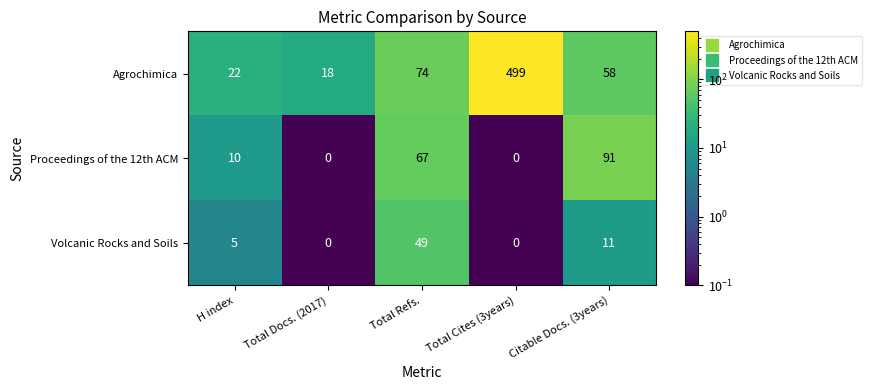

At how many categories does at least one series exceed 494?

1